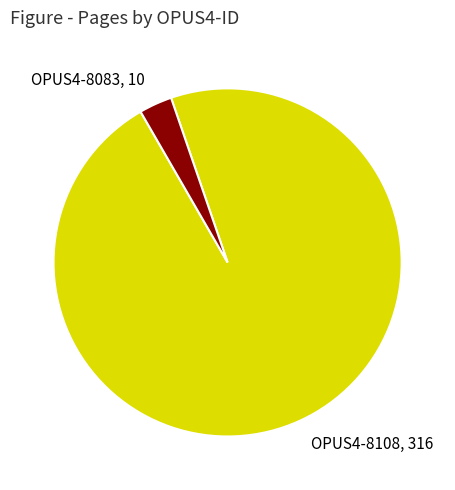

Count the number of slices in the pie.

2